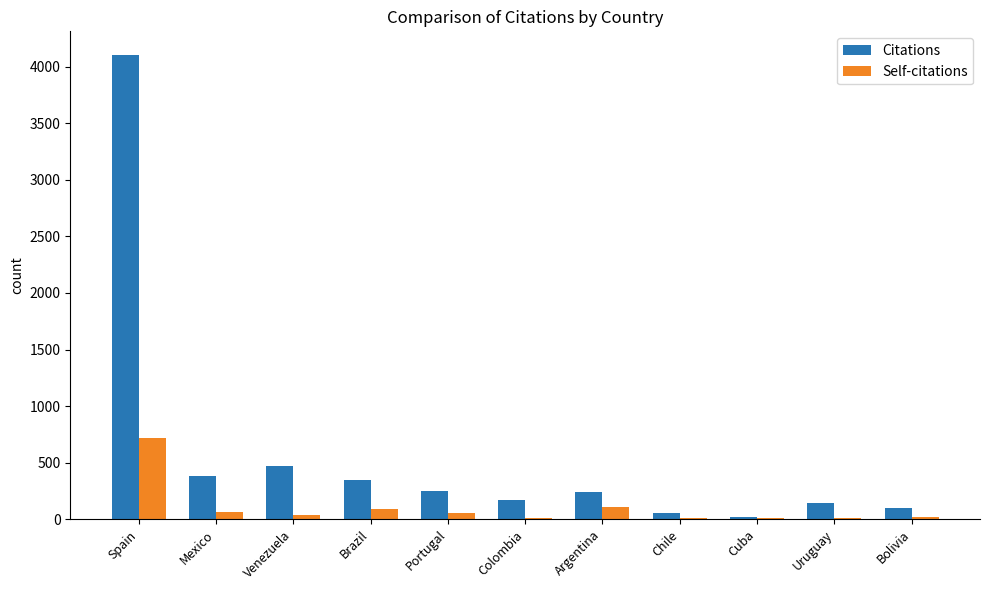

What is the spread (max minus min) of values at Colombia?

156